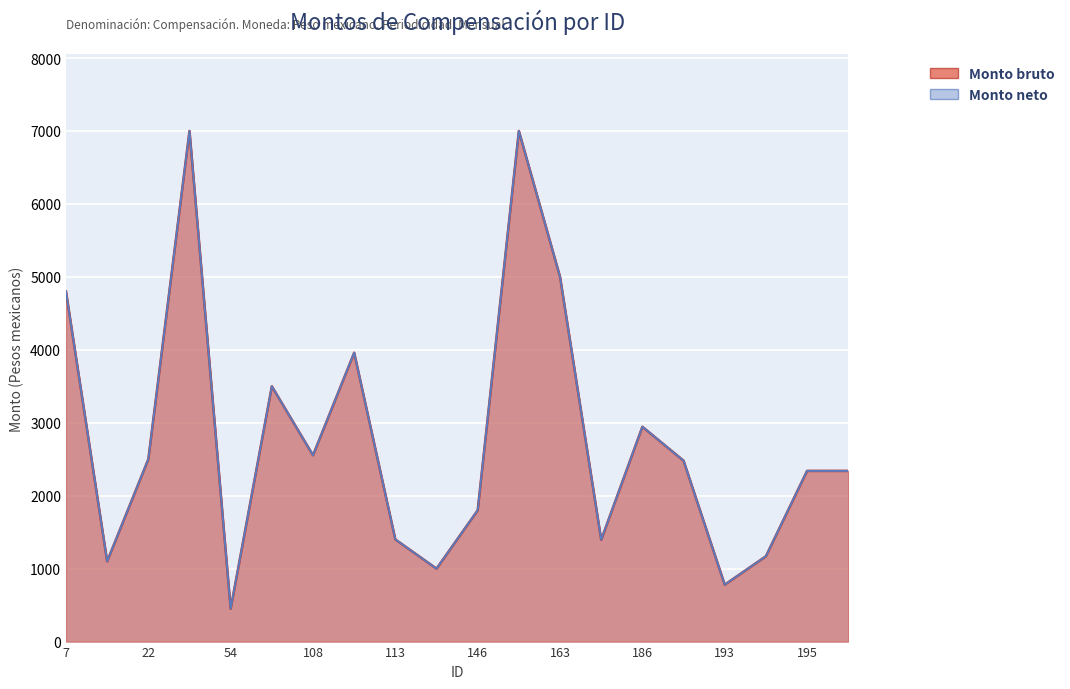

How many interior local peaks does the Monto neto series have?

5